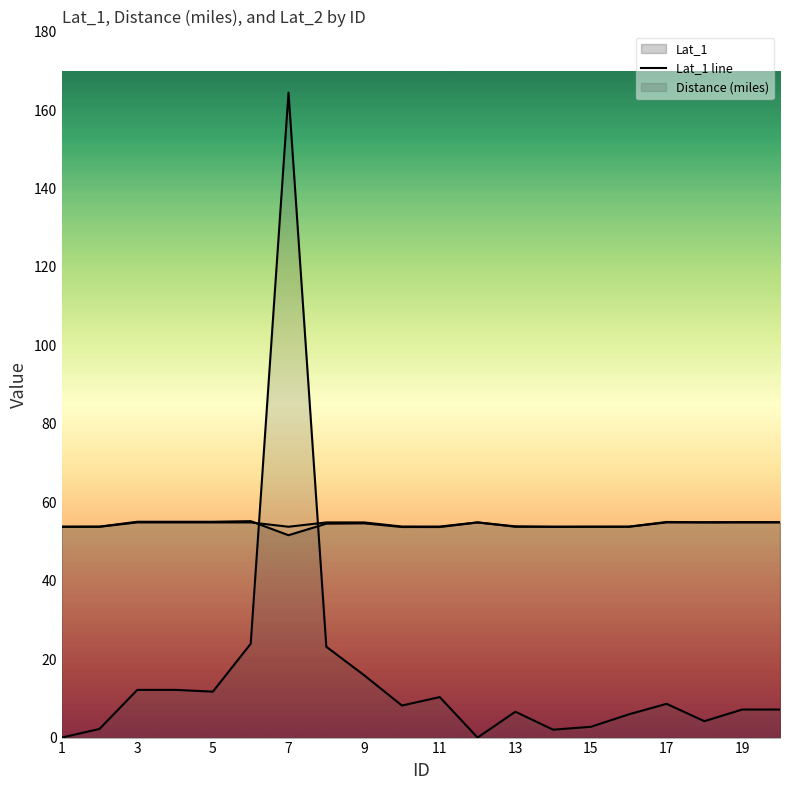

True or false: Distance (miles) line and Lat_1 line intersect in this chart.

True